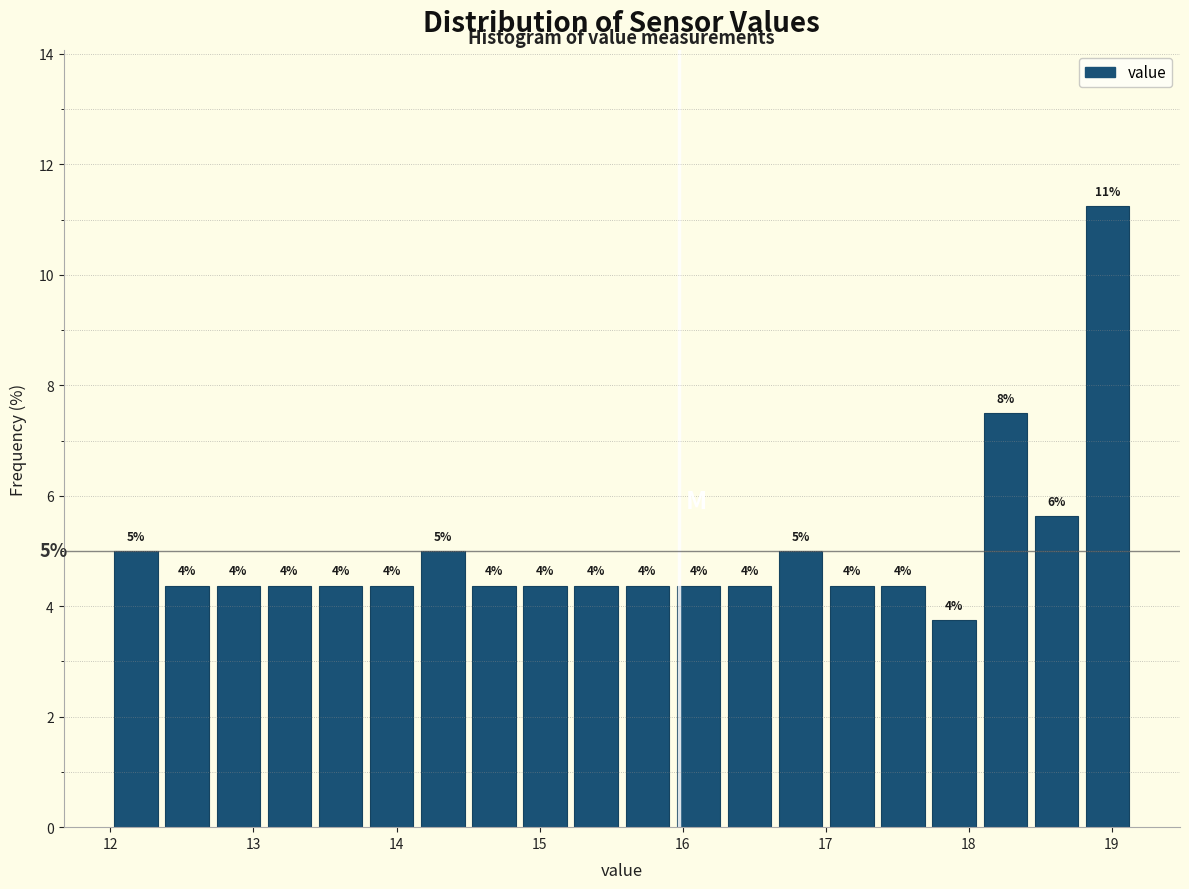

Read against the x-axis, roughly where is the centre of the tallest bar?

19.0